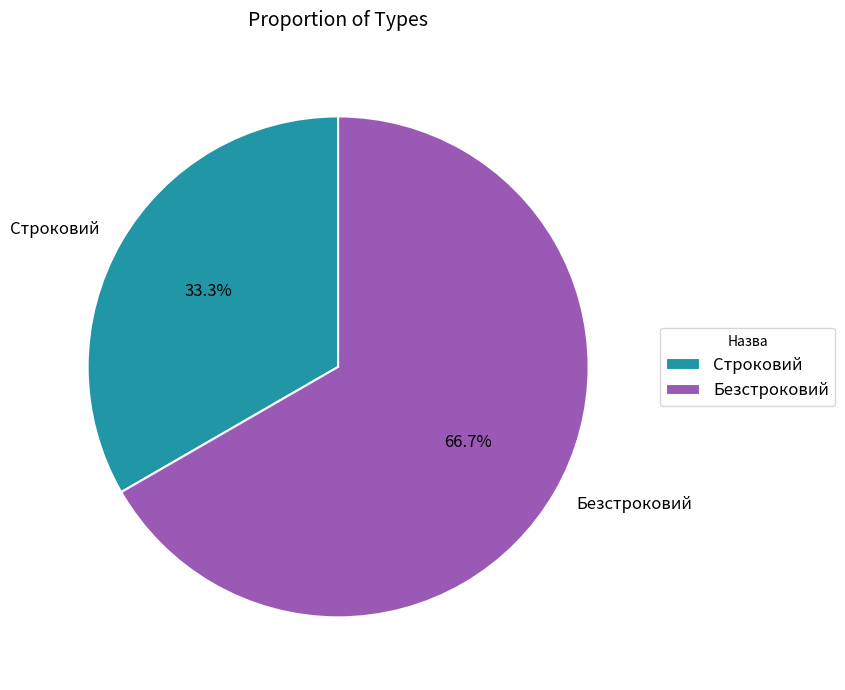

Rank the categories by value from lowest to highest.

Строковий, Безстроковий